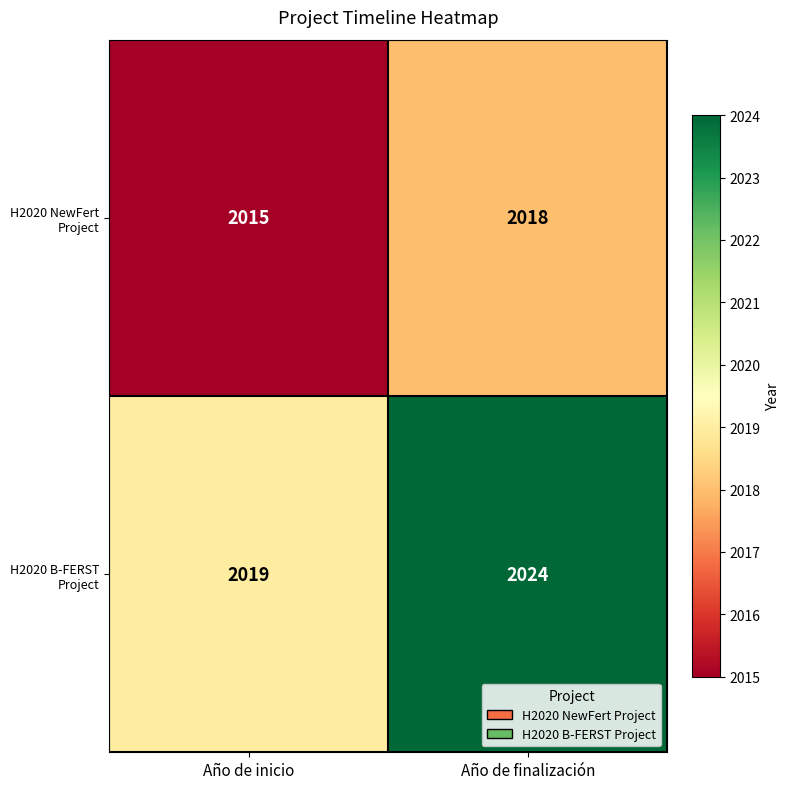

Reading left to right, what are all the values shown in this chart?

H2020 NewFert Project: 2015	2018
H2020 B-FERST Project: 2019	2024